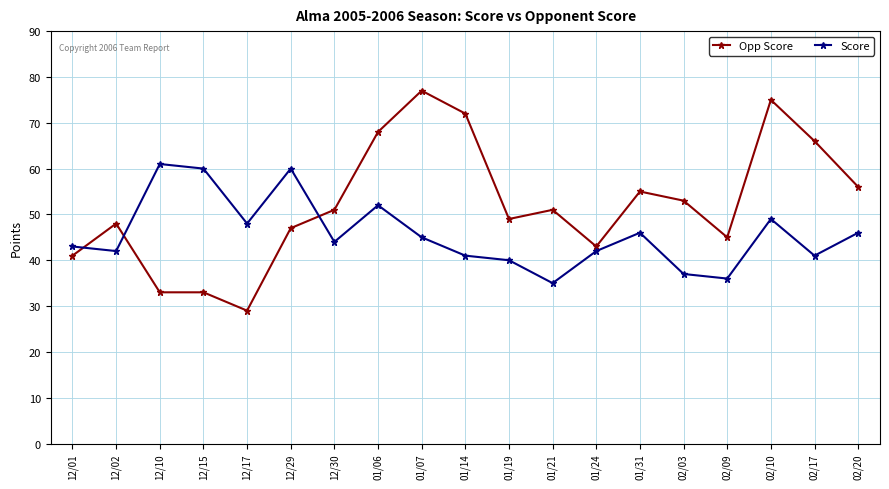

How many intersections are there between Score and Opp Score?

3